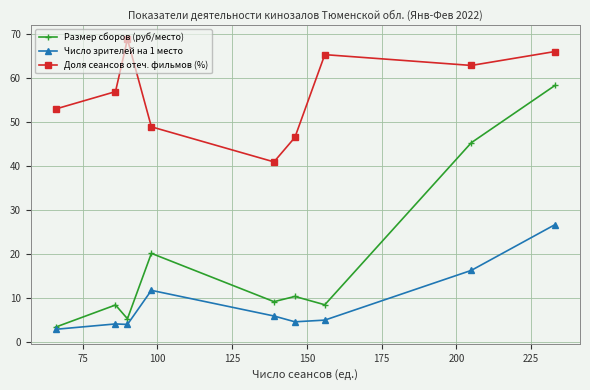

In Доля сеансов отеч. фильмов (%), how many points are higher than both neighbors (excluding endpoints)?

2